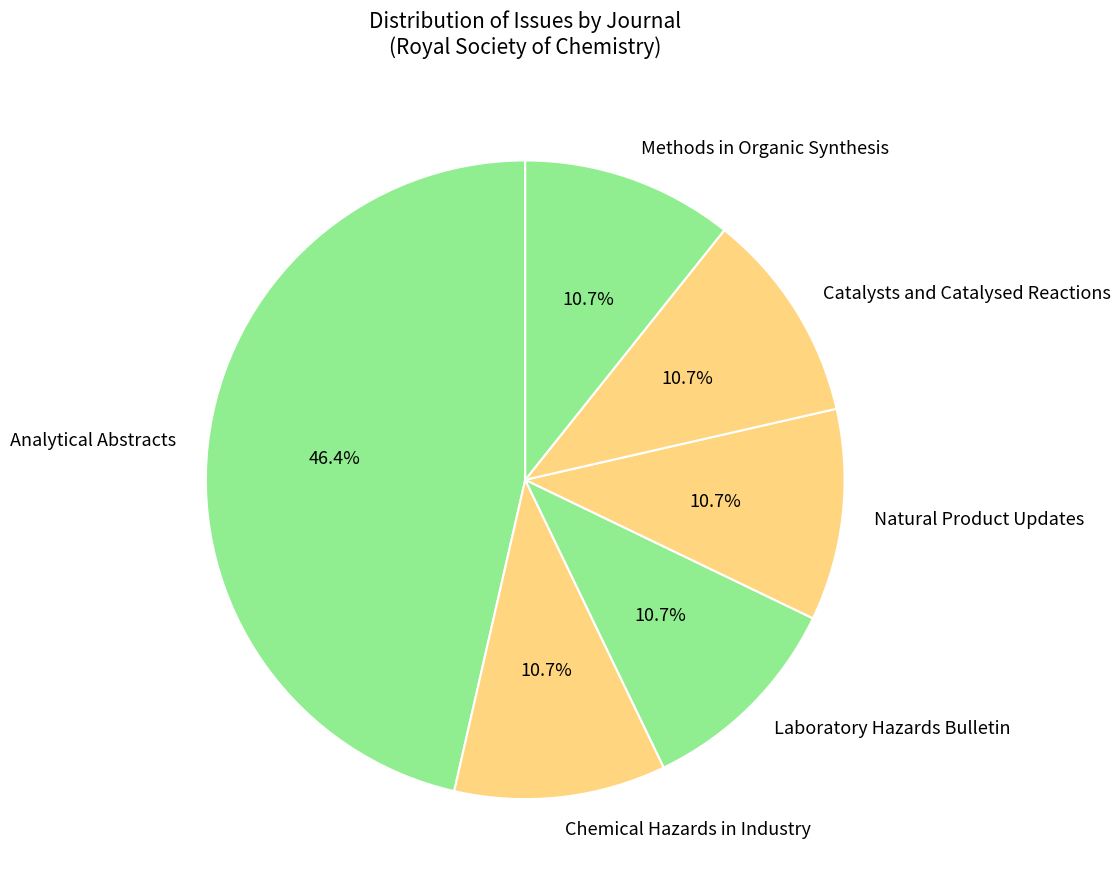

To the nearest percent, what portion does Natural Product Updates represent?

11%